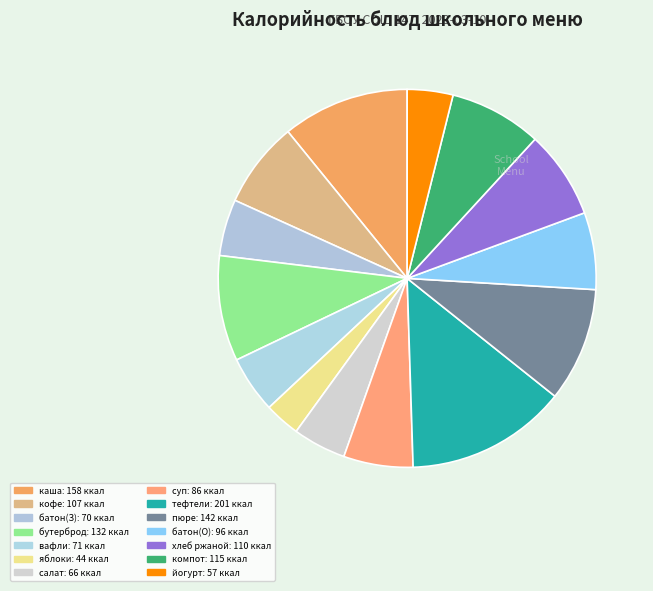

How many slices are in this pie chart?

14